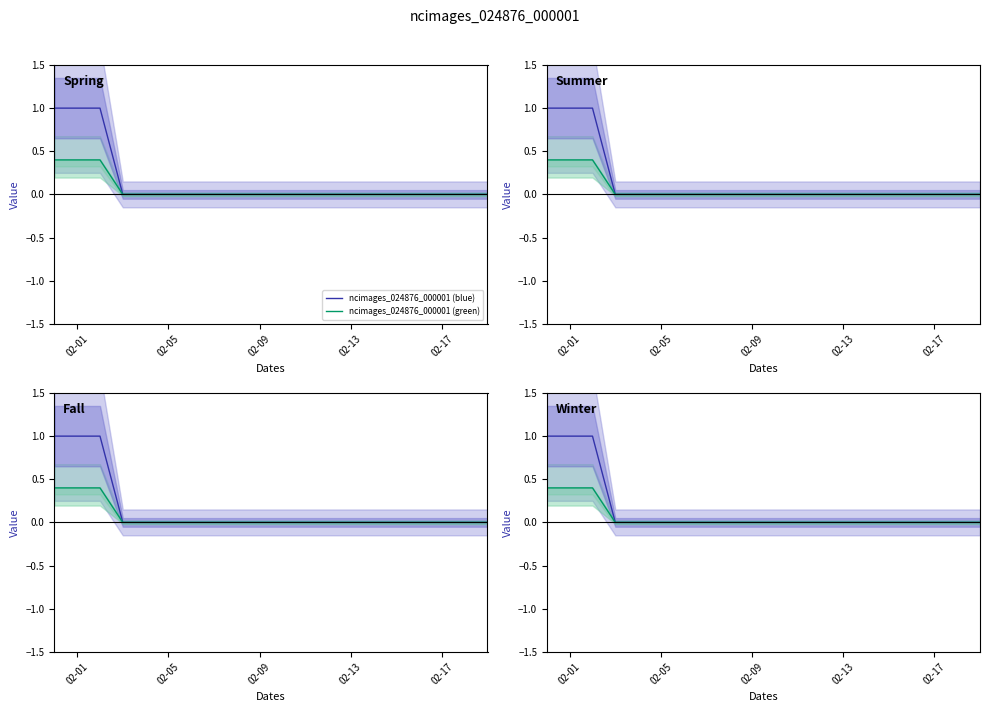

Does the chart display data point markers on the line(s)?

No